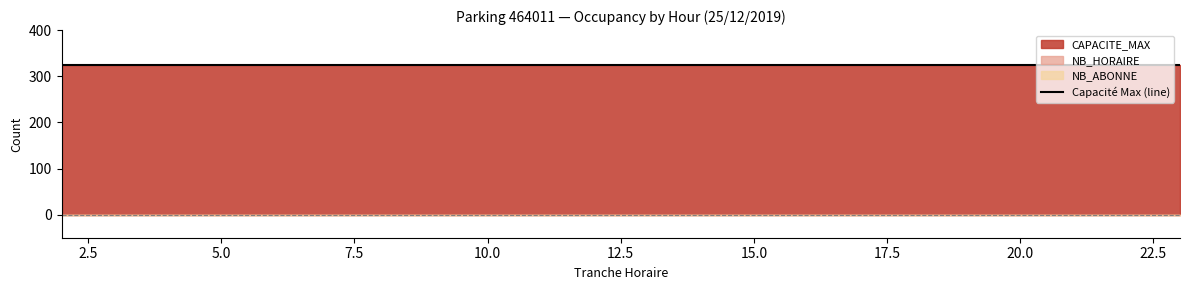

True or false: NB_HORAIRE and CAPACITE_MAX cross at least once.

False